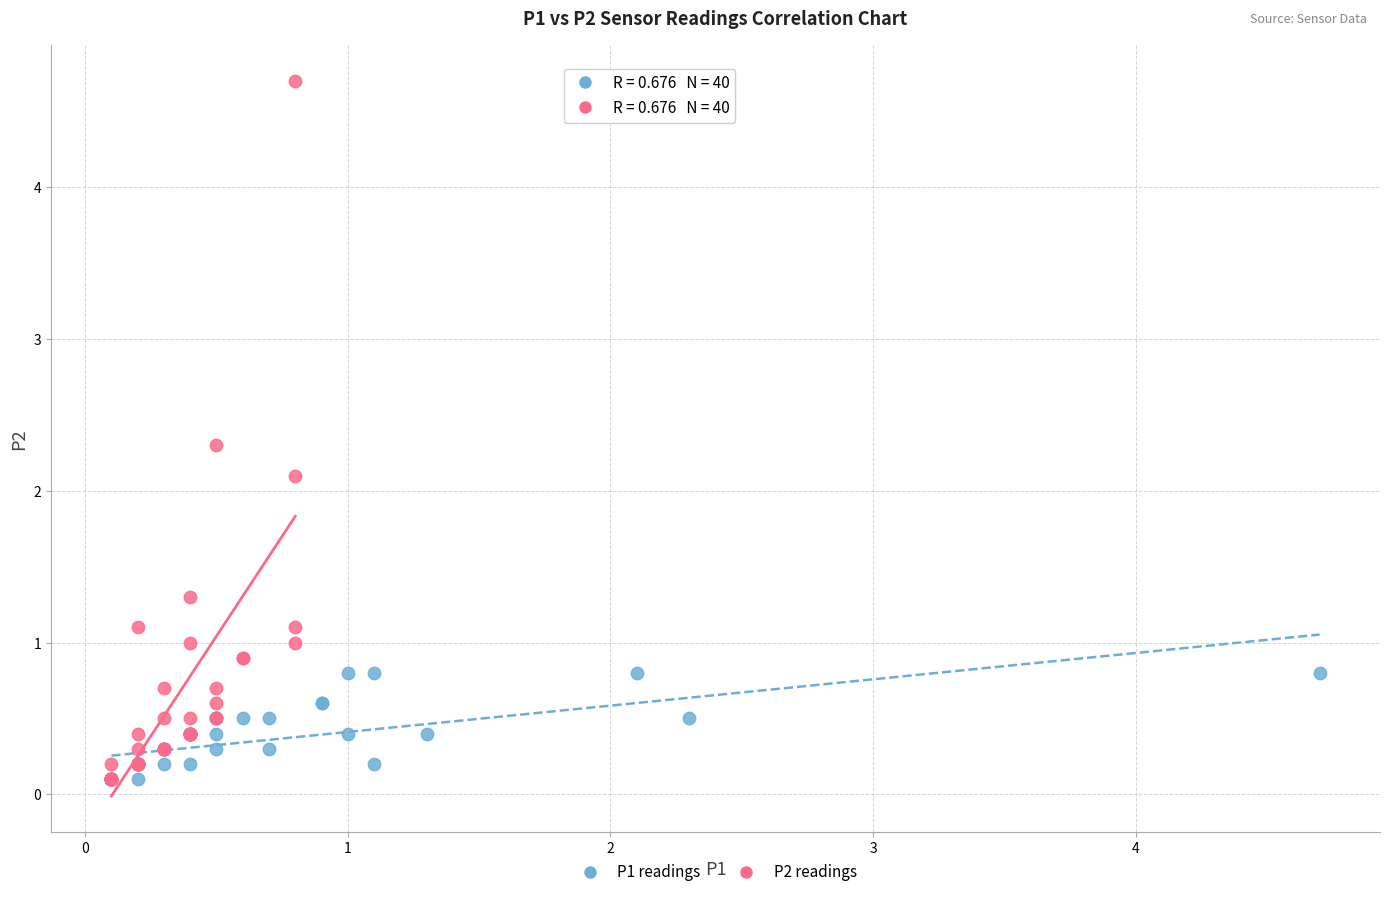

Which series has the widest spread of Y values?

P2 readings